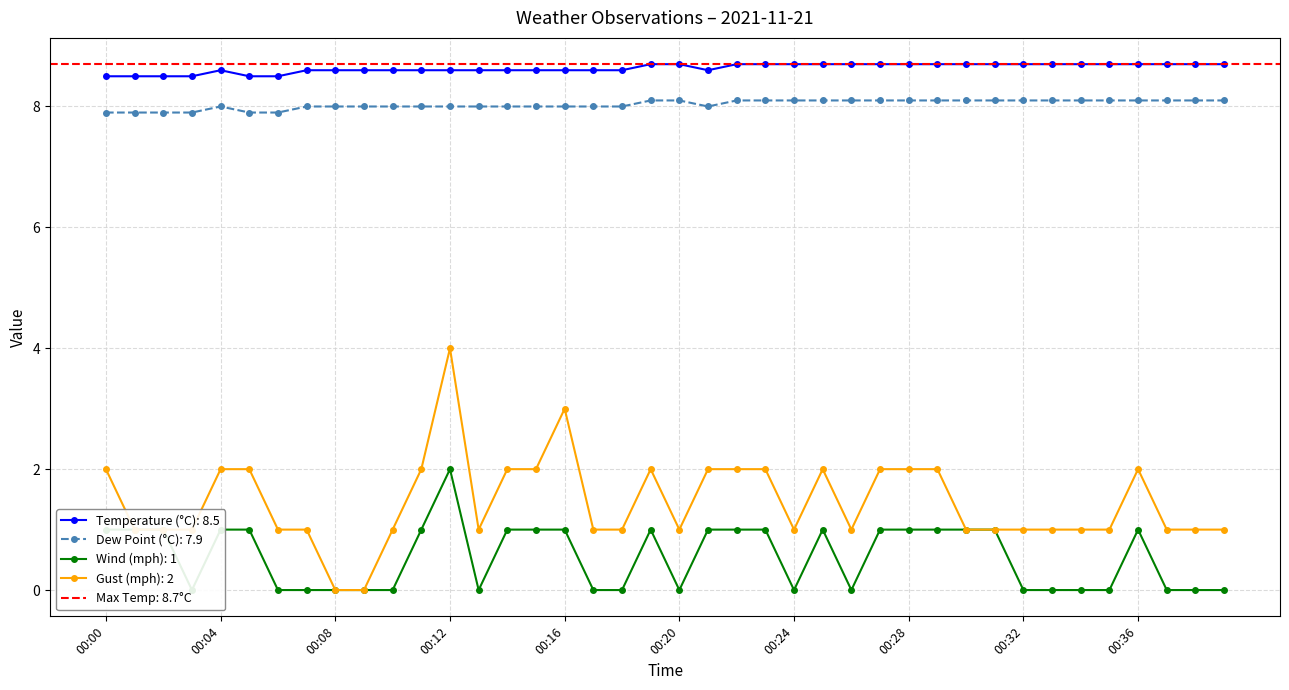

Which has a higher value, 00:19 or 00:10?

00:19